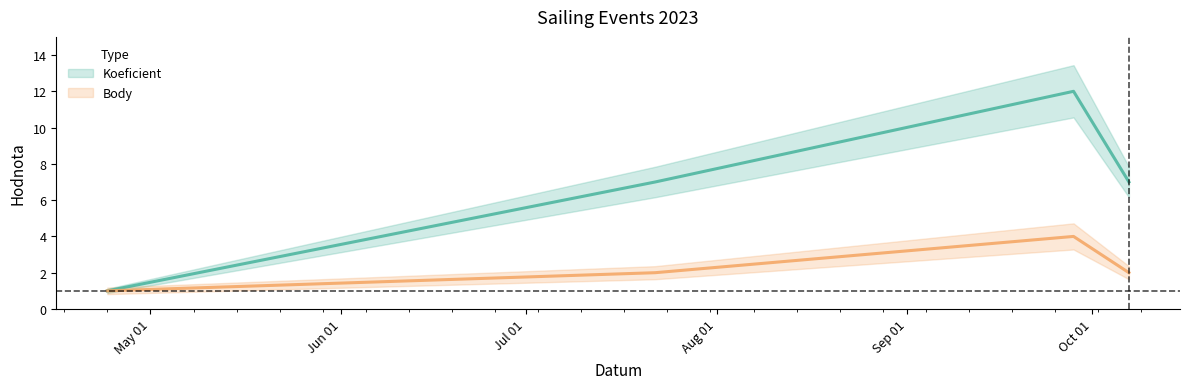

What is the label of the 3rd point from the right?

2023-07-22